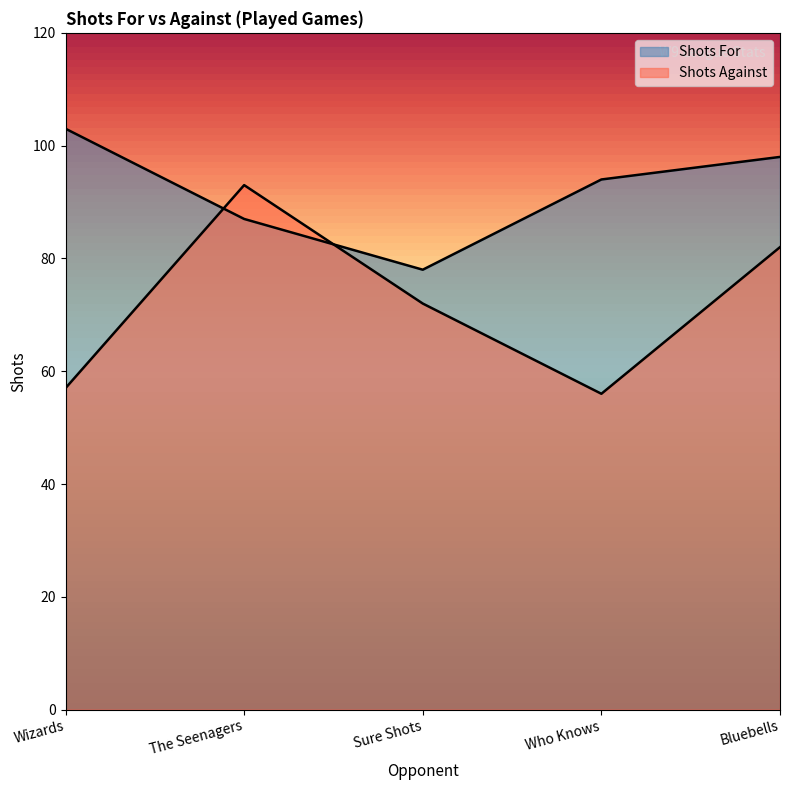

How many intersections are there between Shots For and Shots Against?

2